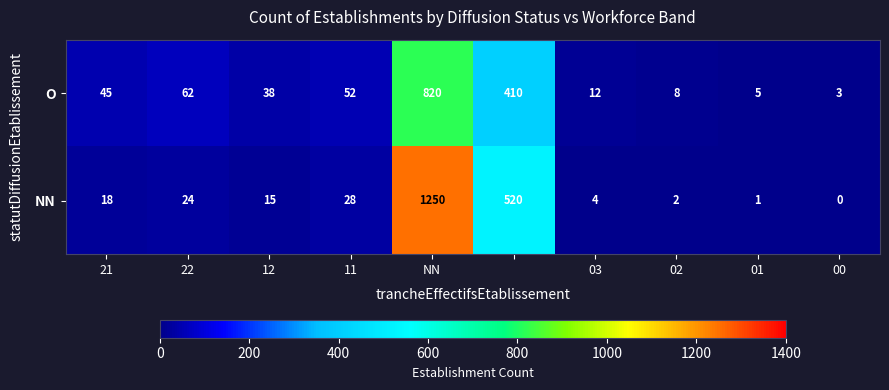

What is the sum of all NN values?

1862